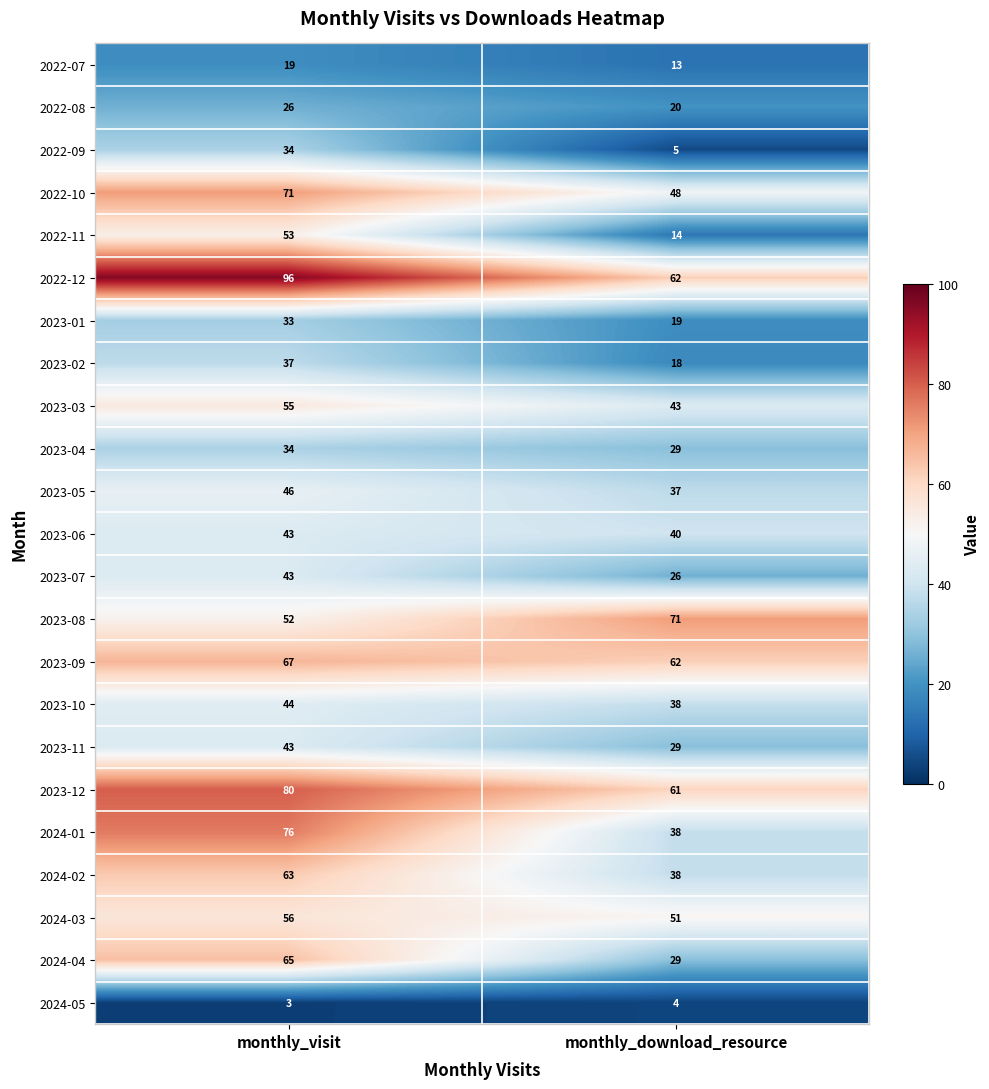

At how many categories does at least one series exceed 61?

2